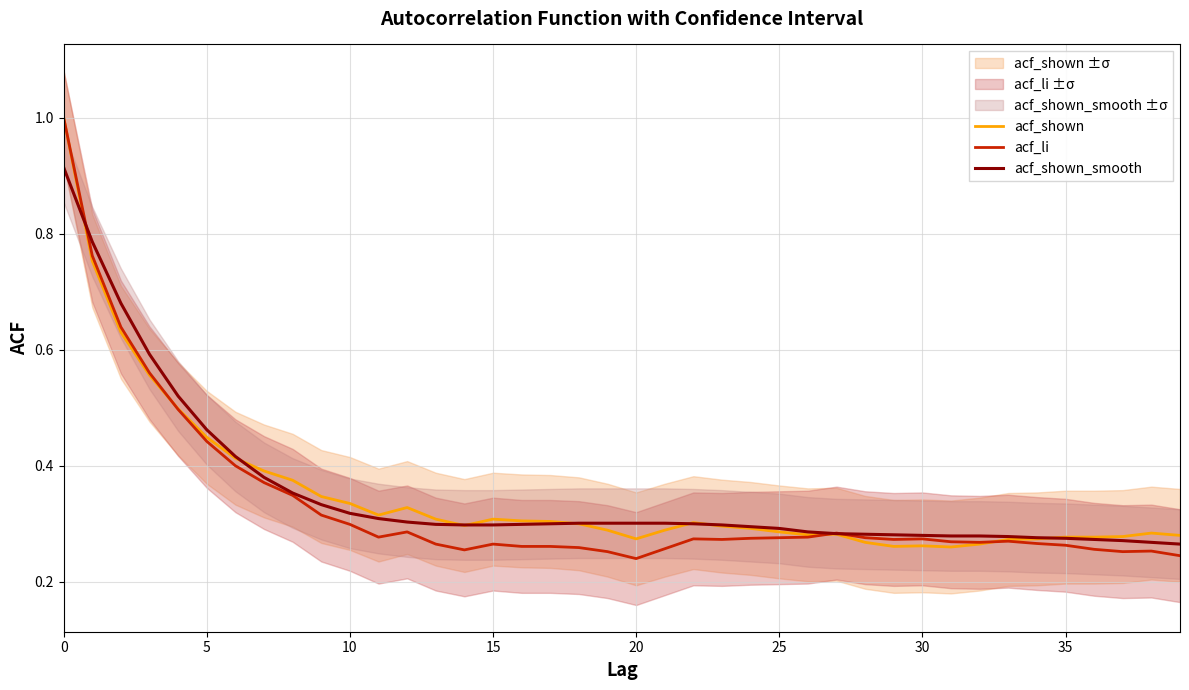

True or false: acf_li and acf_shown_smooth intersect in this chart.

True